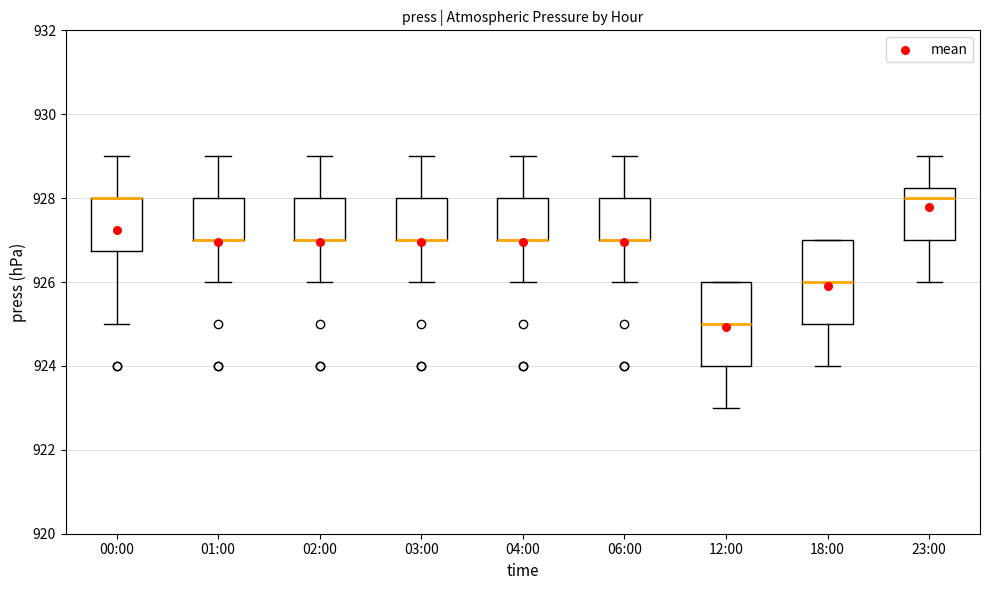

Reading left to right, transcribe this box plot: for each box, give where its median line is, the range the box spans, and where its two whiskers end, as read against the y-axis. The values are not printed on the chart, so give them approximately, as read against the axis.

00:00: median 928.0 (drawn on the box's upper edge), box 926.8 to 928.0, whiskers 925.0 to 929.0
01:00: median 927.0 (drawn on the box's lower edge), box 927.0 to 928.0, whiskers 926.0 to 929.0
02:00: median 927.0 (drawn on the box's lower edge), box 927.0 to 928.0, whiskers 926.0 to 929.0
03:00: median 927.0 (drawn on the box's lower edge), box 927.0 to 928.0, whiskers 926.0 to 929.0
04:00: median 927.0 (drawn on the box's lower edge), box 927.0 to 928.0, whiskers 926.0 to 929.0
06:00: median 927.0 (drawn on the box's lower edge), box 927.0 to 928.0, whiskers 926.0 to 929.0
12:00: median 925.0, box 924.0 to 926.0, whiskers 923.0 to 926.0
18:00: median 926.0, box 925.0 to 927.0, whiskers 924.0 to 927.0
23:00: median 928.0, box 927.0 to 928.2, whiskers 926.0 to 929.0